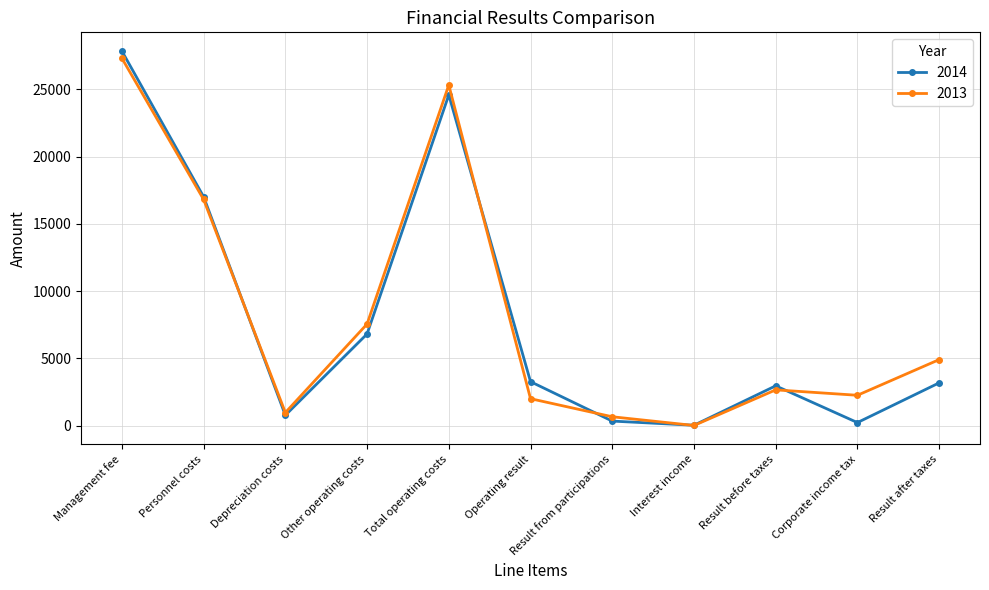

Which series has the widest spread of values?

2014